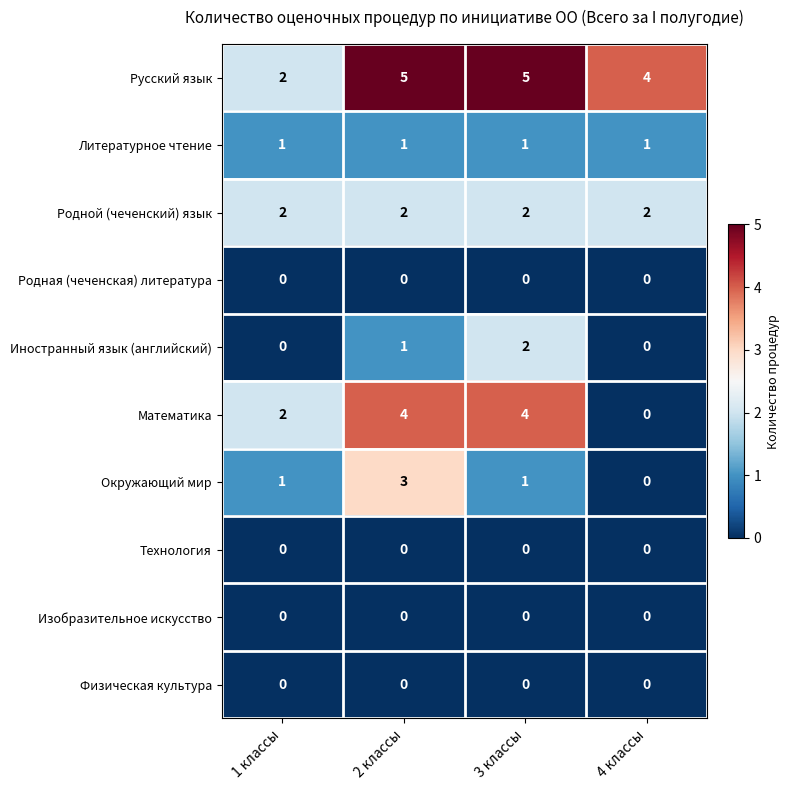

Which category has the lowest value in the Окружающий мир series?

4 классы